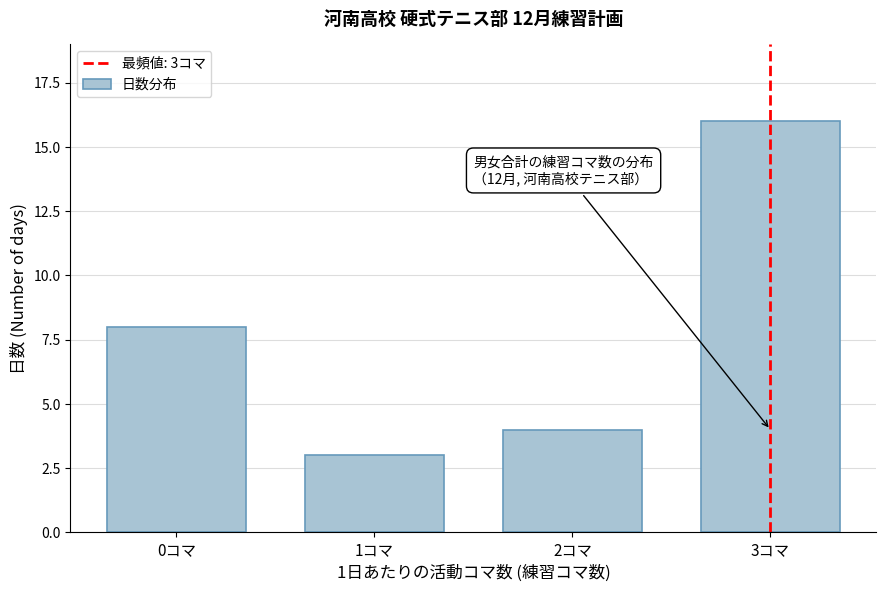

Reading left to right, extract all data points from this chart.

0コマ=8	1コマ=3	2コマ=4	3コマ=16